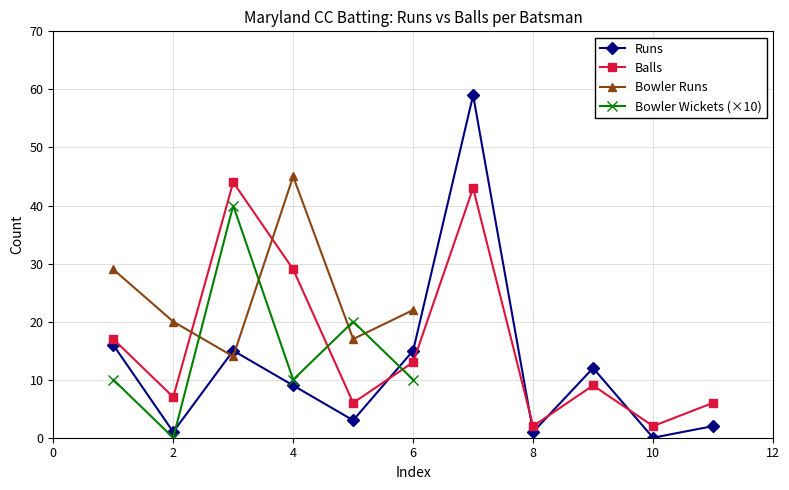

True or false: Balls has more than 2 points higher than both neighbors.

True